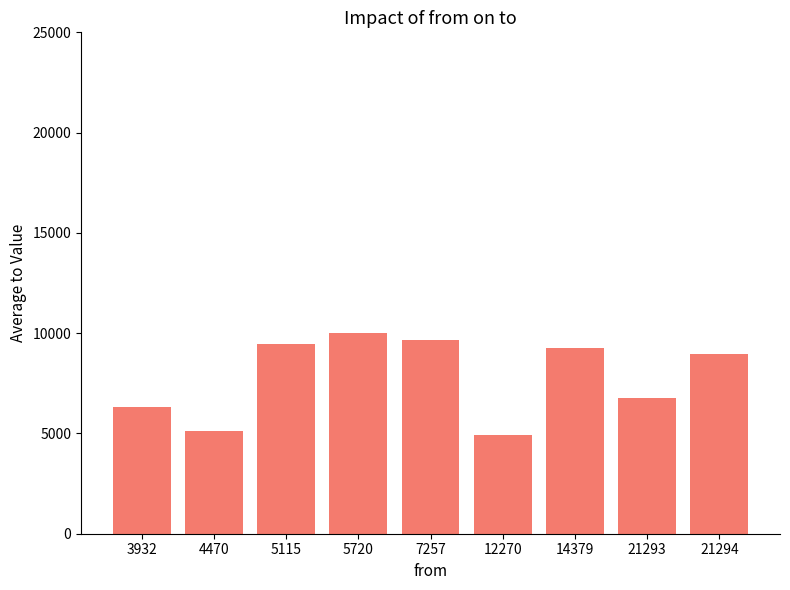

What is the value of the 6th bar from the left?

4910.0